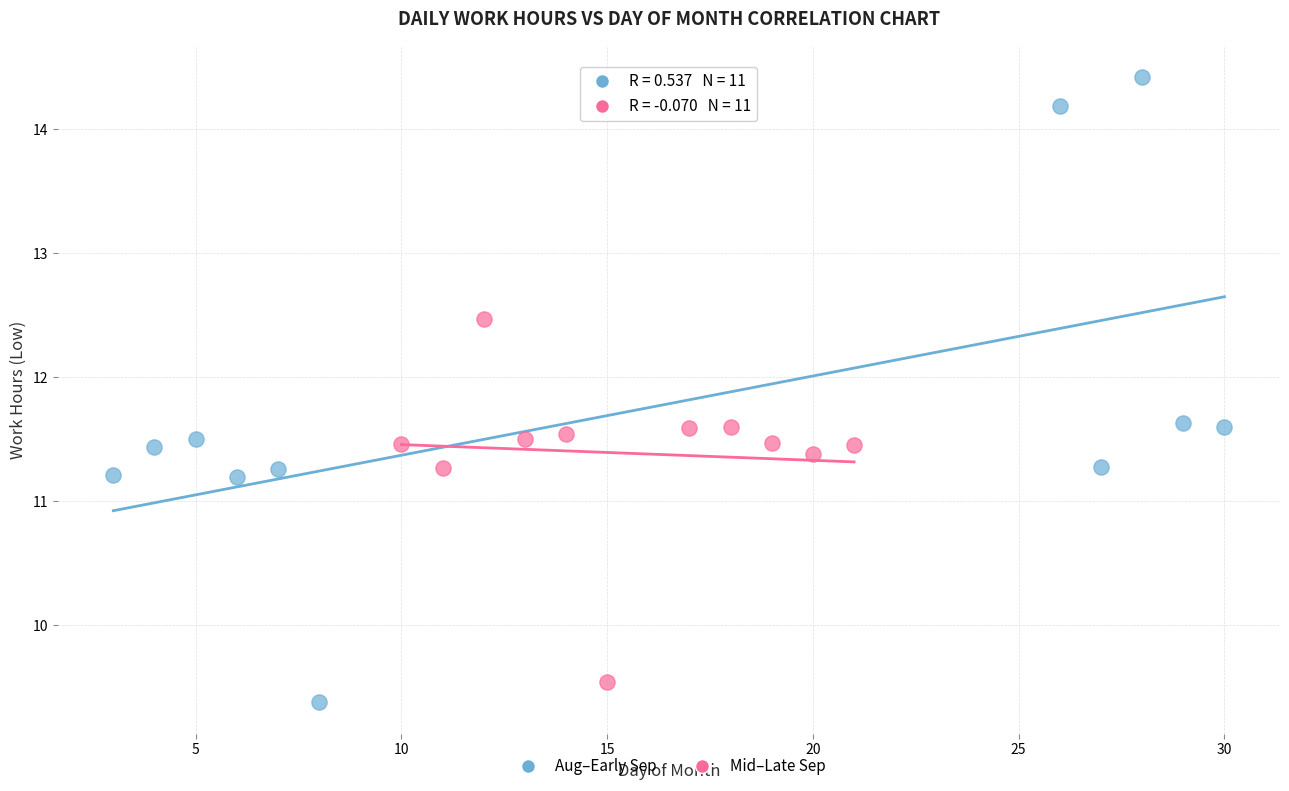

Which series has the widest spread of Y values?

Aug–Early Sep